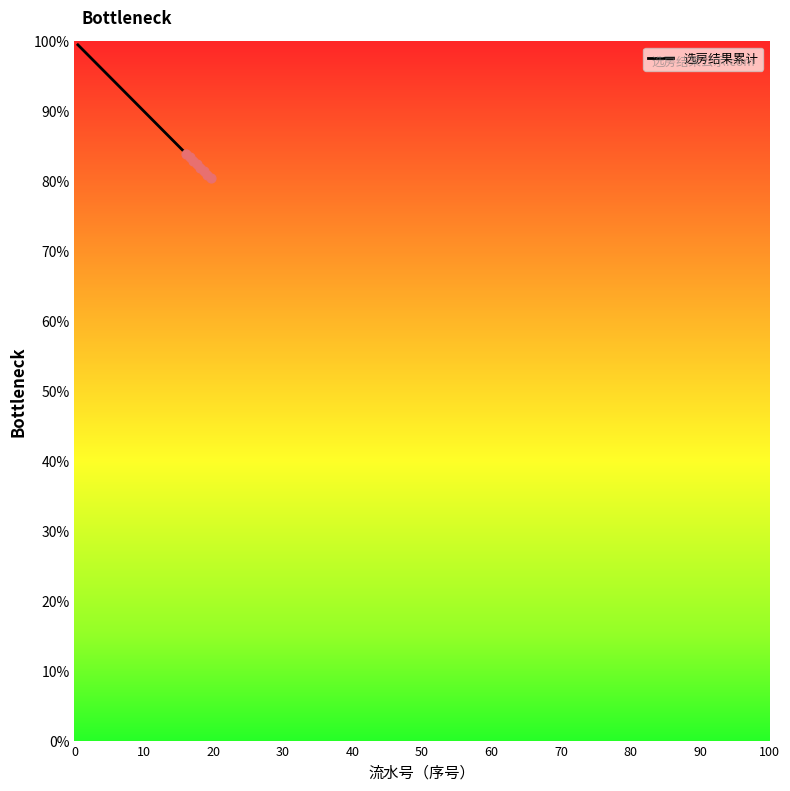

What is the maximum value shown in the chart?

99.5